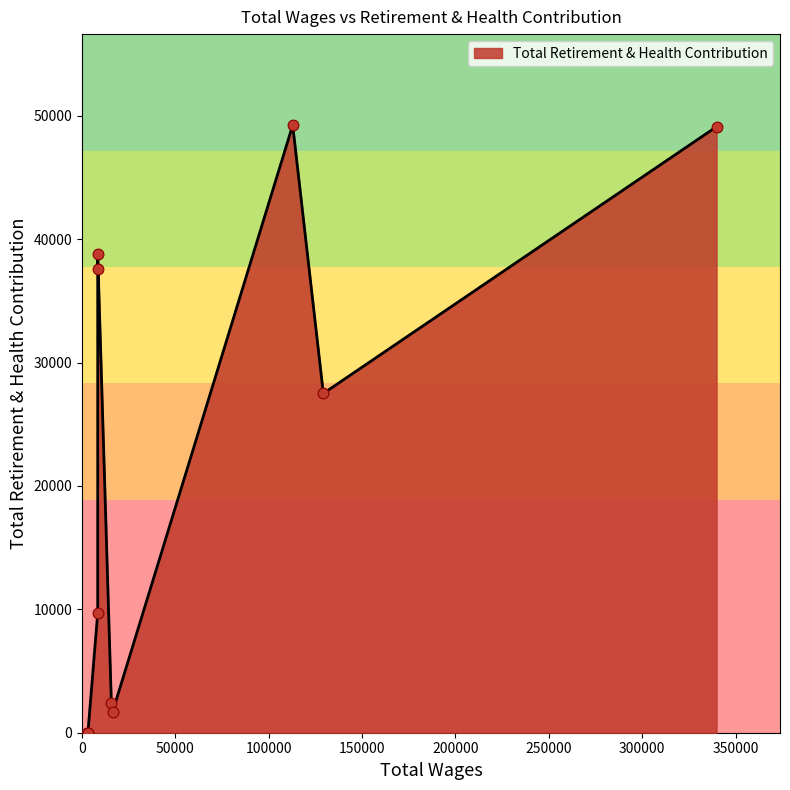

Which has a higher value, 15704.0 or 112831.0?

112831.0